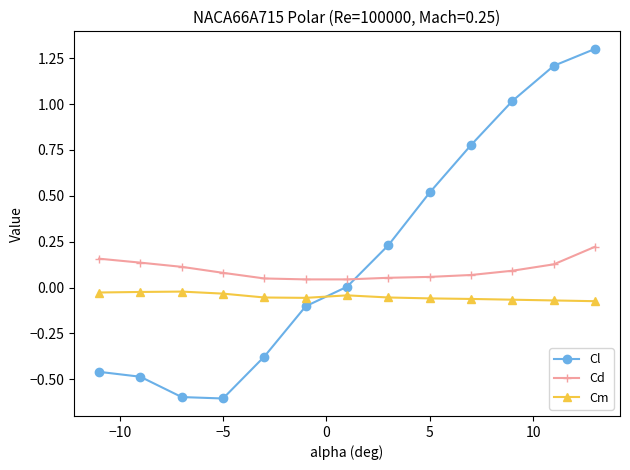

List the series in order of their overall mean, lowest first.

Cm, Cd, Cl